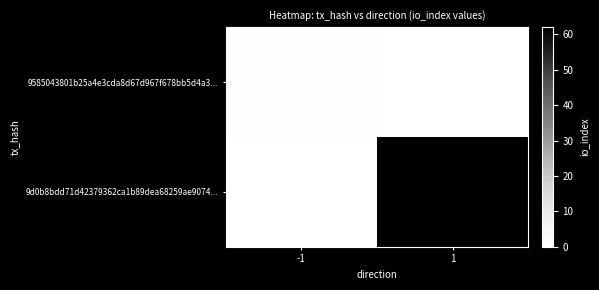

Rank the categories by 9d0b8bdd71d42379362ca1b89dea68259ae9074... value from highest to lowest.

1, -1